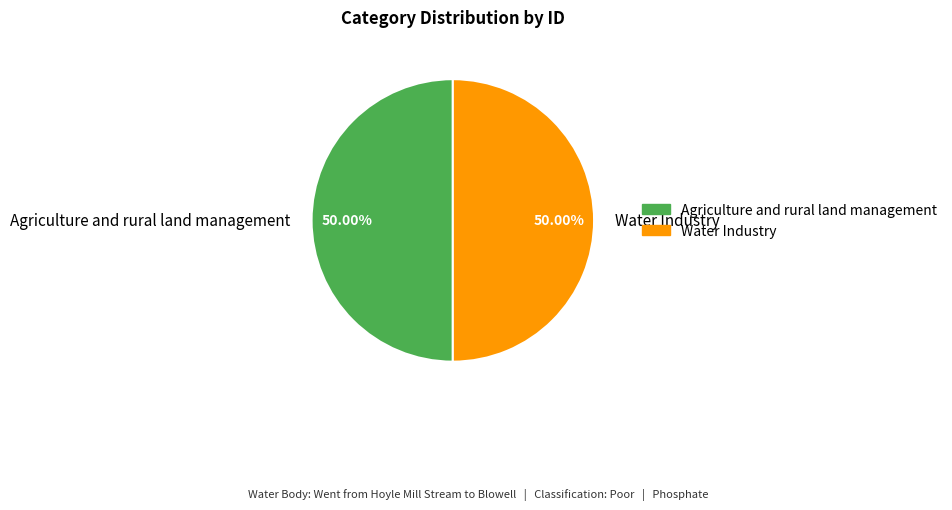

What portion of the pie excludes Agriculture and rural land management?

50.0%